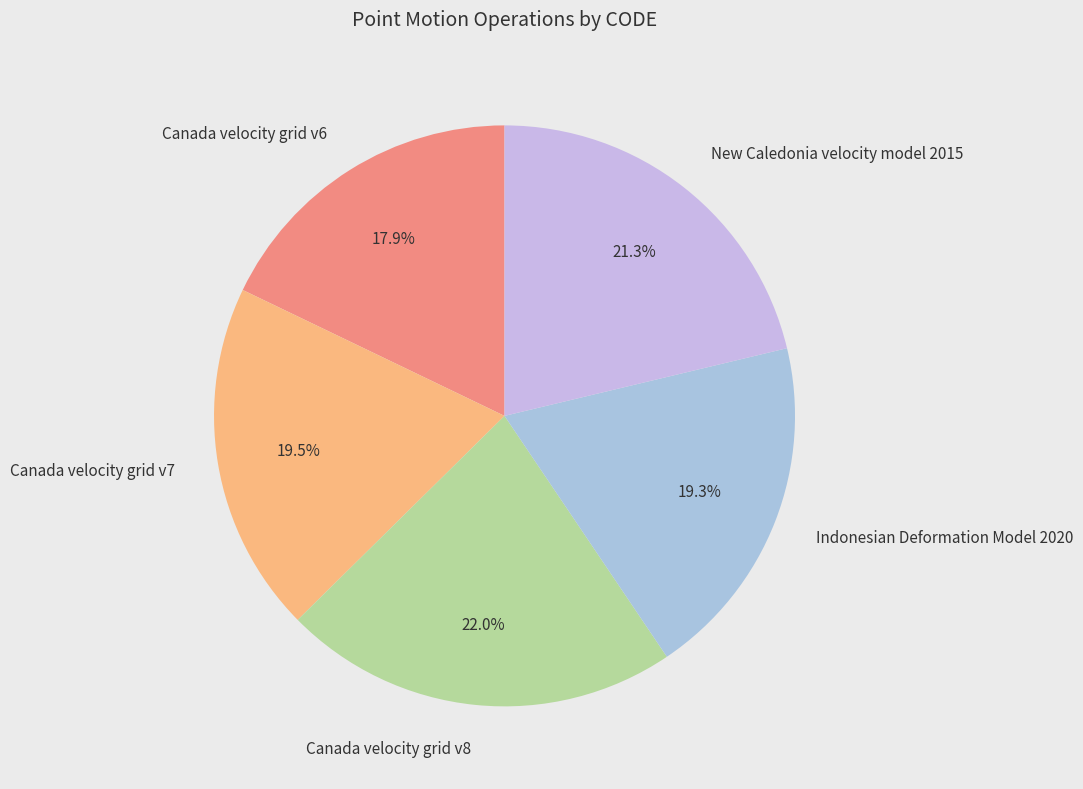

Which category has the smallest portion of the pie?

Canada velocity grid v6